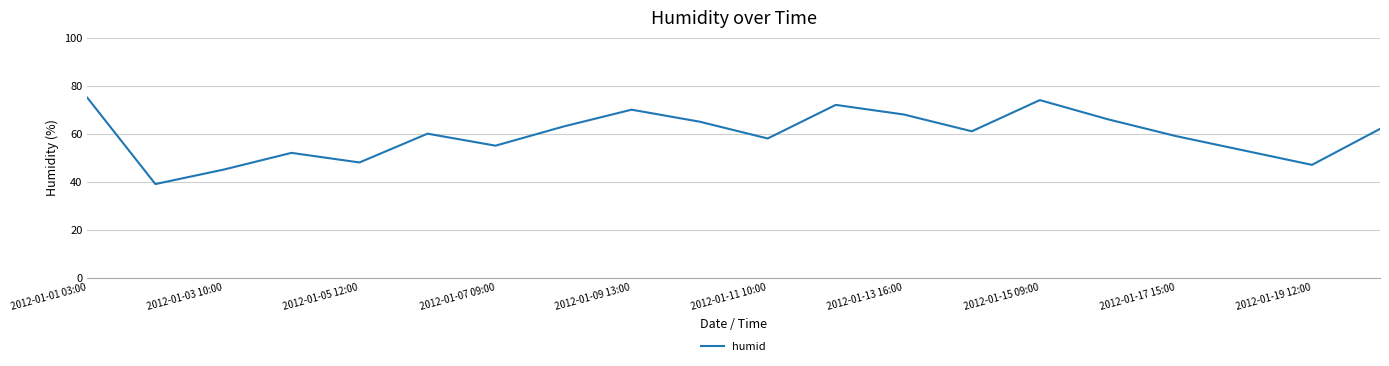

What is the greatest value displayed?

75